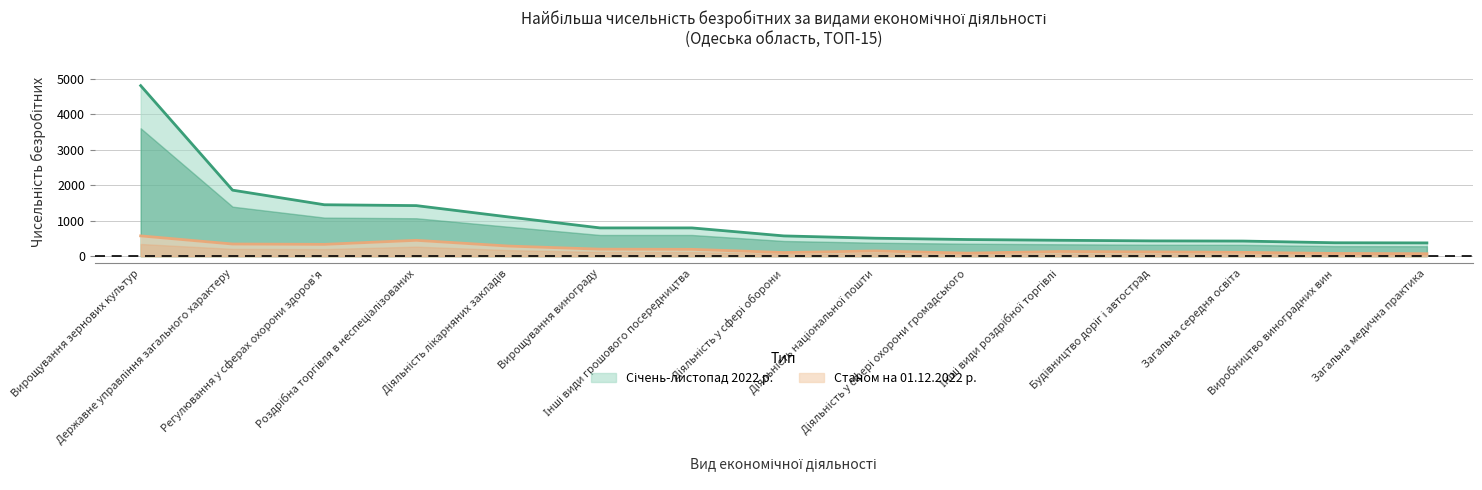

How many categories are shown in the chart?

15